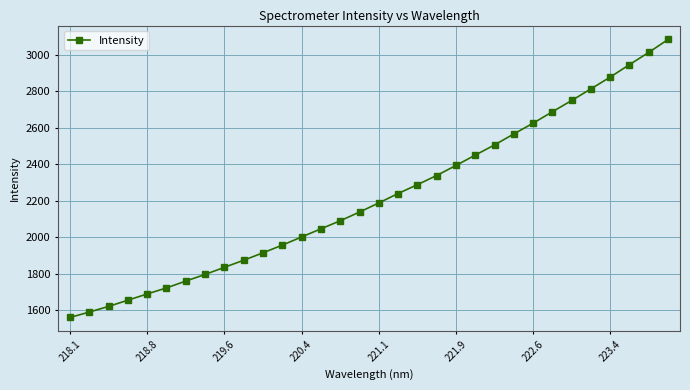

What is the sum of all values?

71005.1